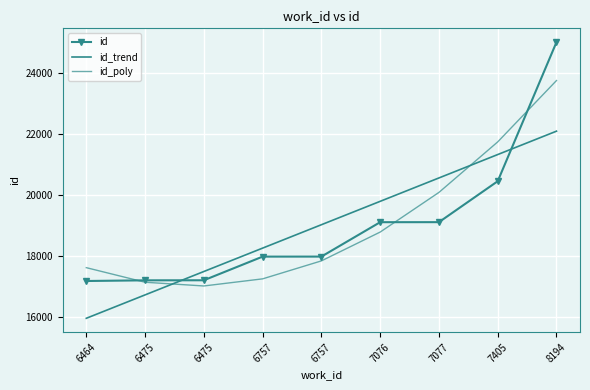

List the series in order of their peak value, highest first.

id, id_poly, id_trend